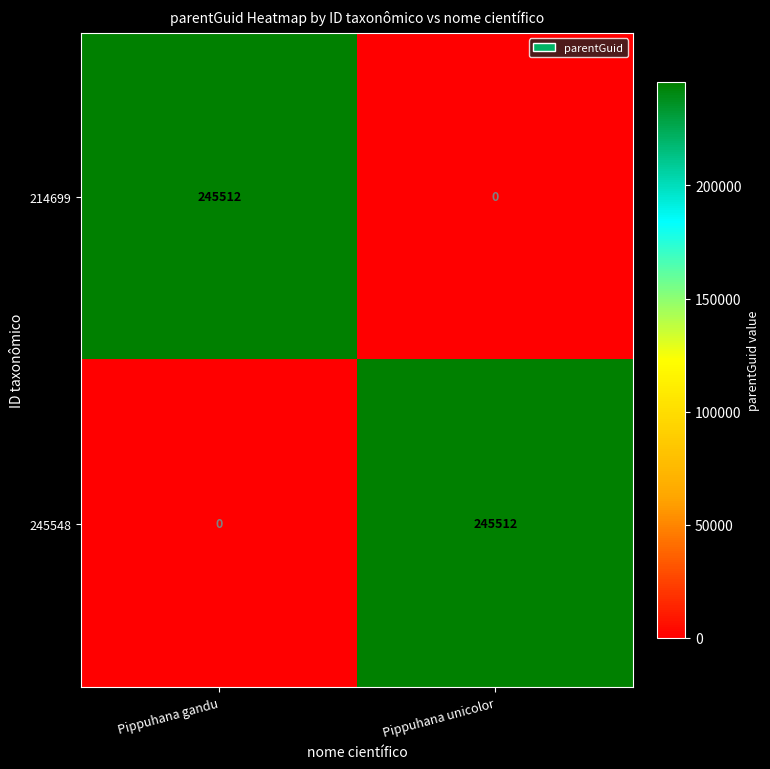

Is the value of 245548 at Pippuhana unicolor greater than the value of 214699 at Pippuhana unicolor?

Yes